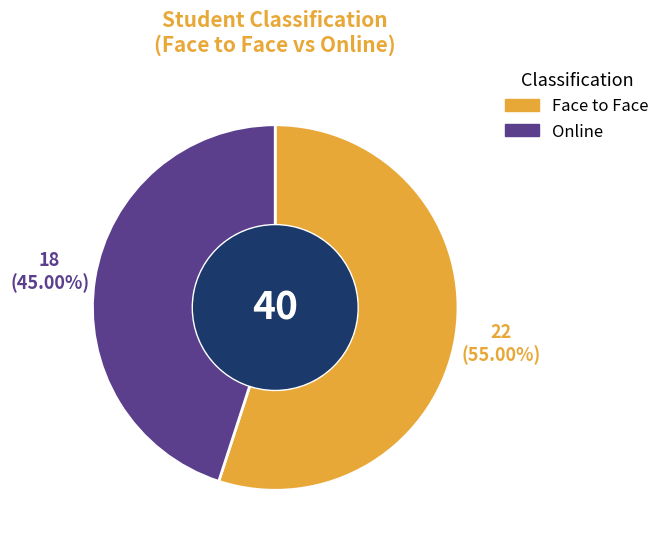

Is it true that Online is 31% of the pie?

False